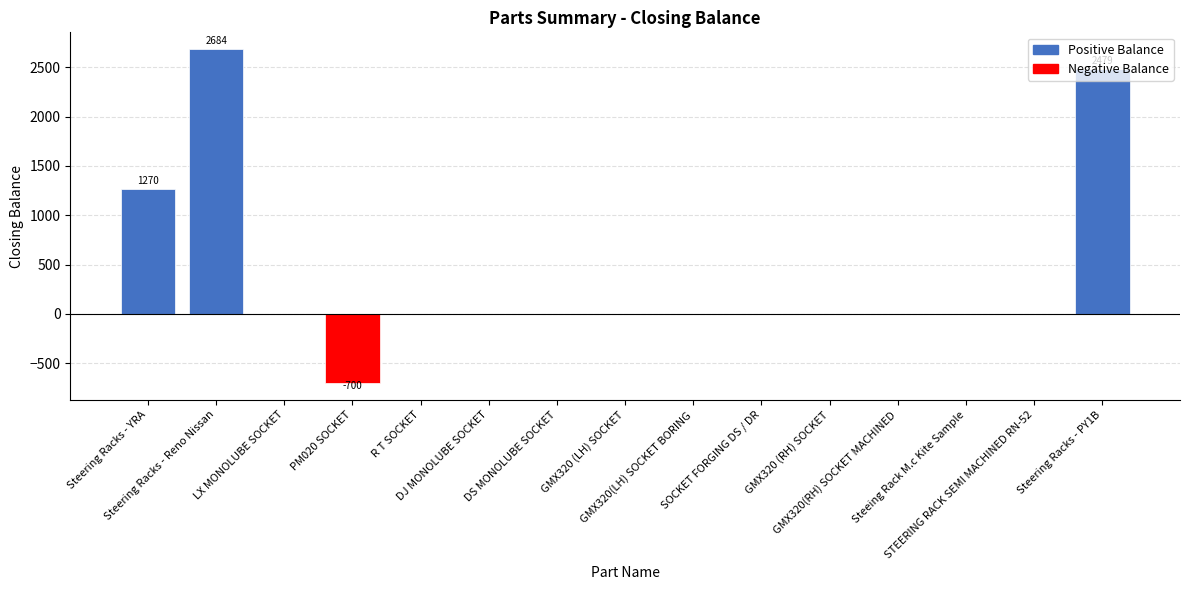

What is the sum of all values?

5733